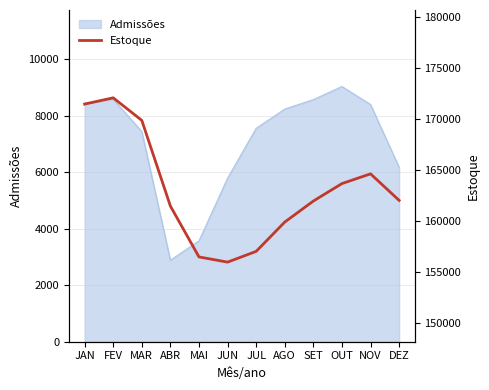

What position from the right is JUL?

6